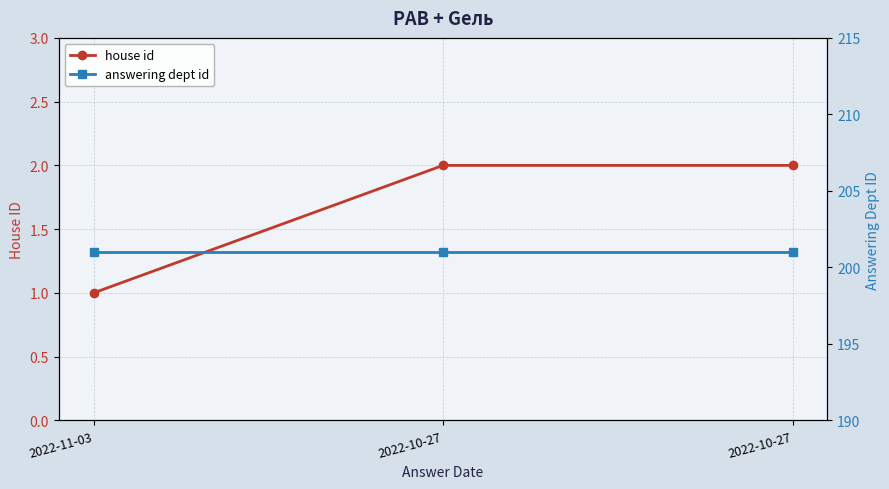

What is the total value across all series at 2022-10-27?

203